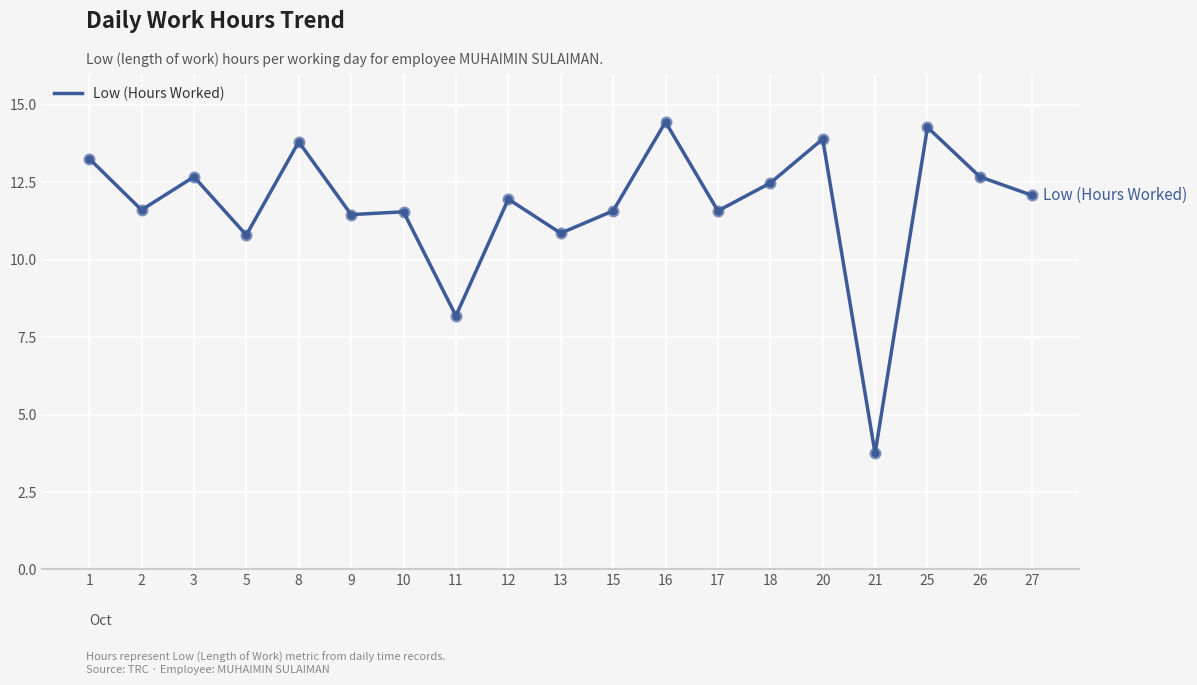

Between 13 and 20, which is larger?

20